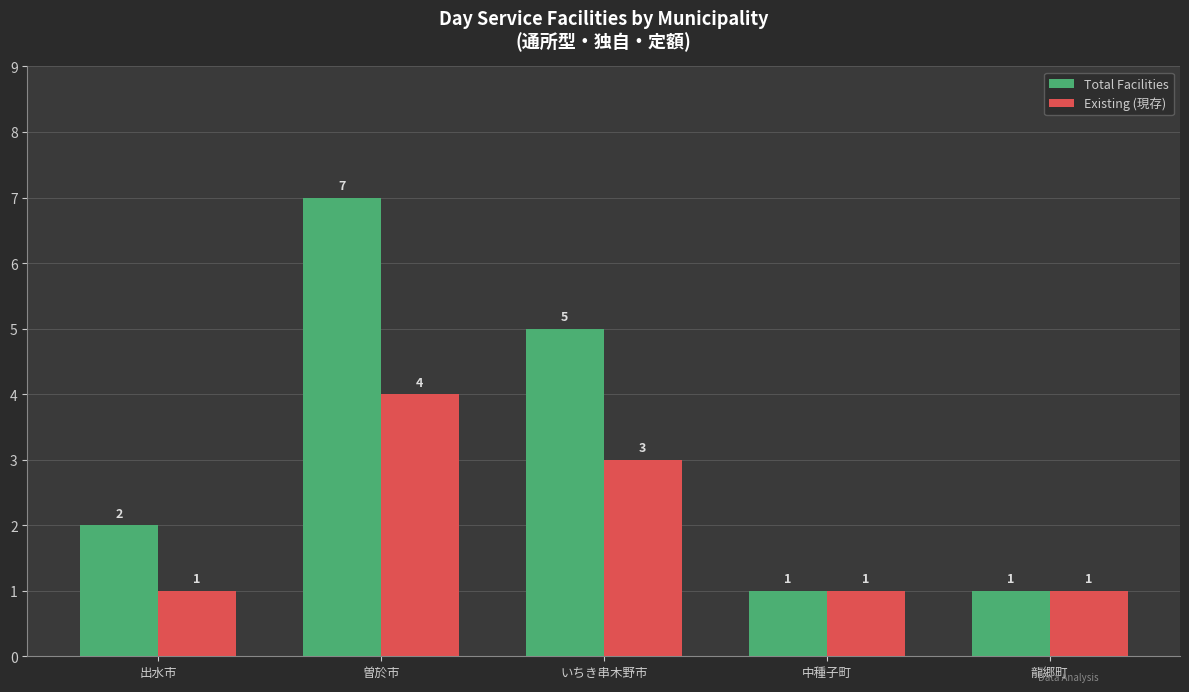

At which category is the sum across all series the highest?

曽於市